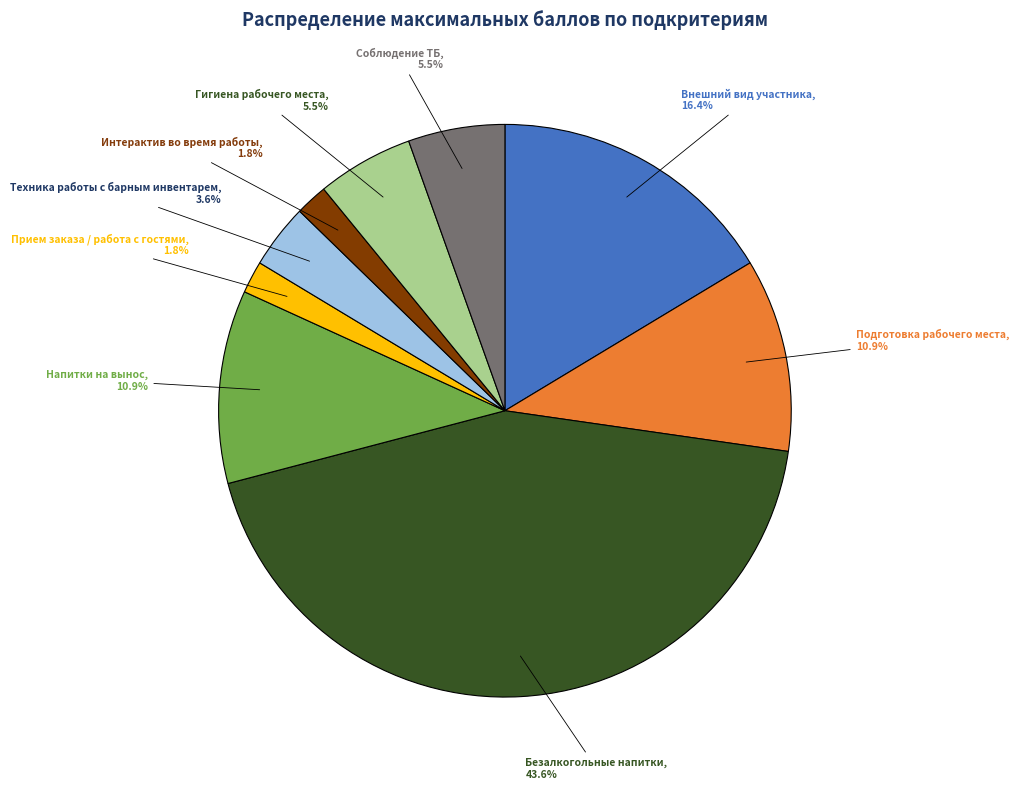

Does any single category account for the majority?

No